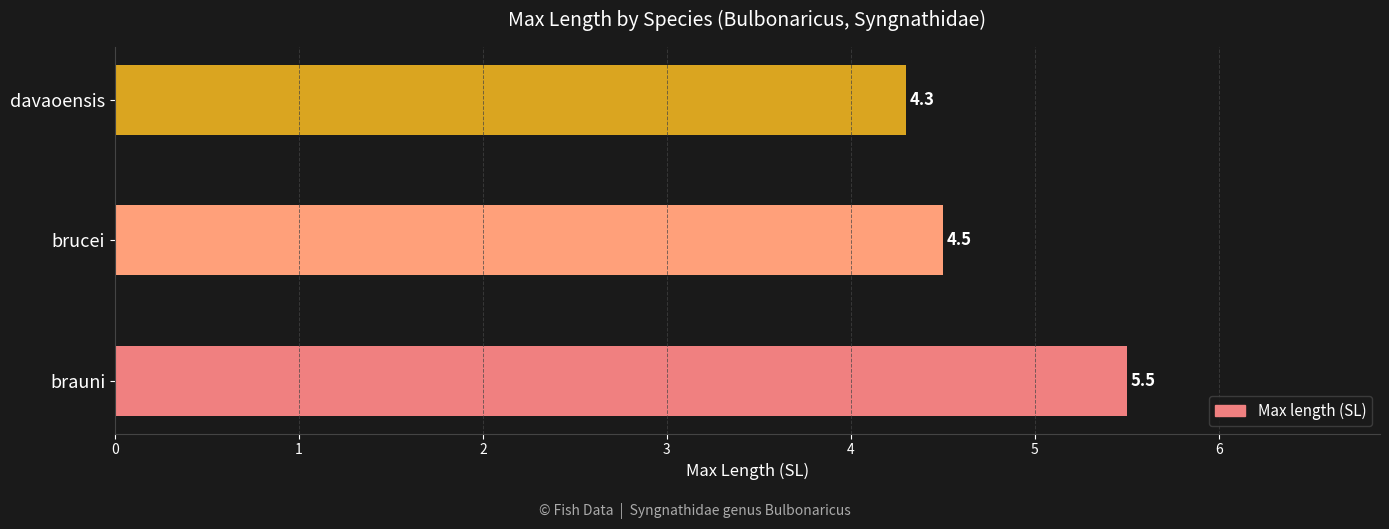

How many bars are there in total?

3